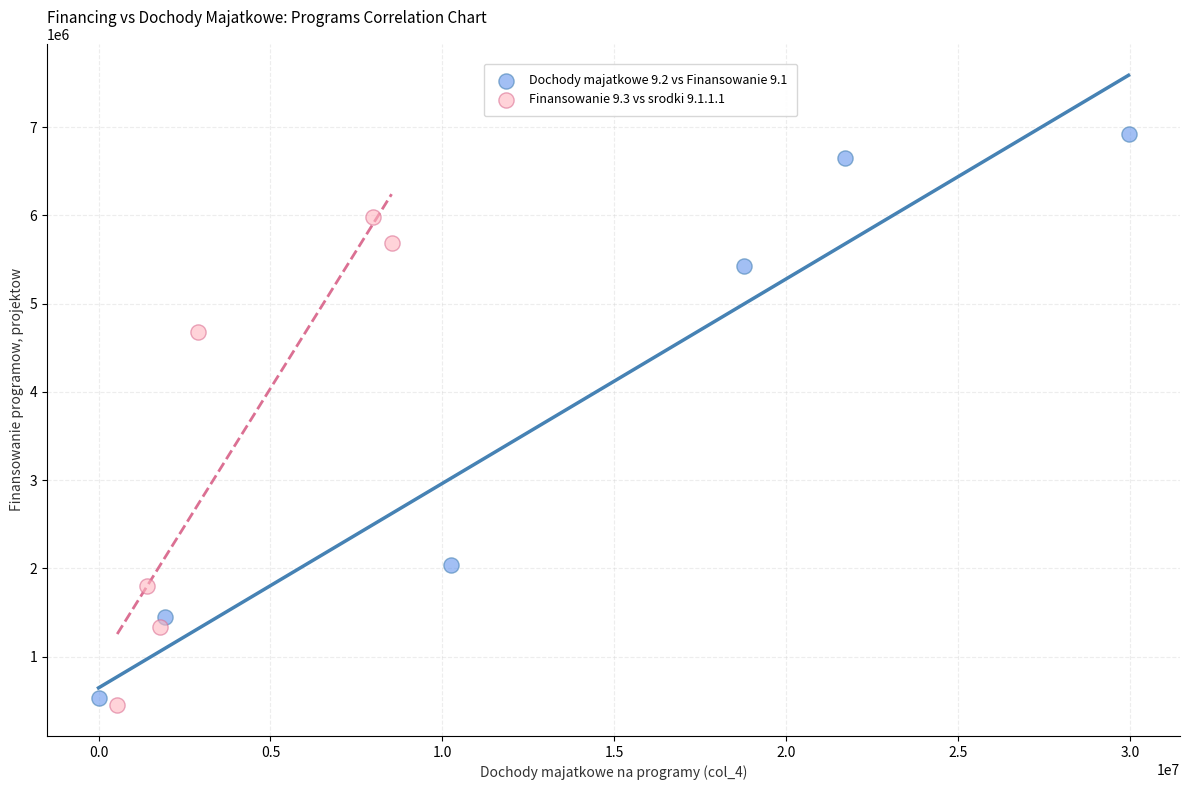

Which series reaches the maximum Y coordinate?

Dochody majatkowe 9.2 vs Finansowanie 9.1